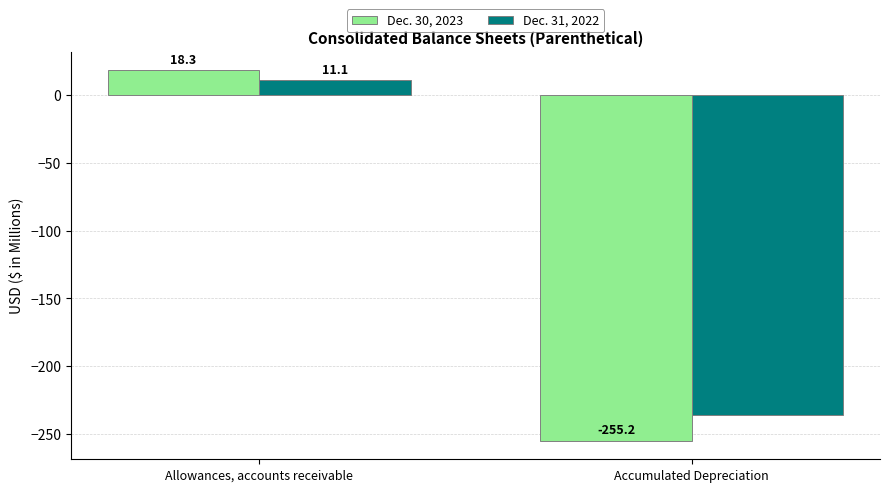

At which label does Dec. 31, 2022 reach its minimum?

Accumulated Depreciation